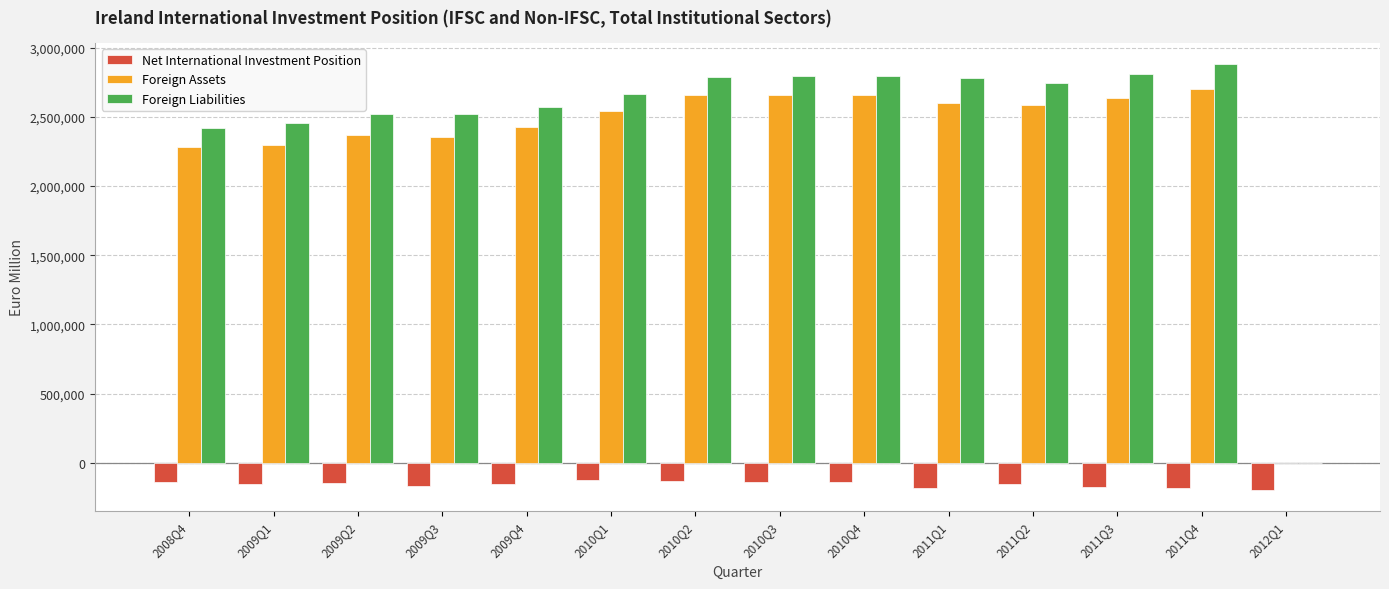

What is the maximum value shown in the chart?

2881862